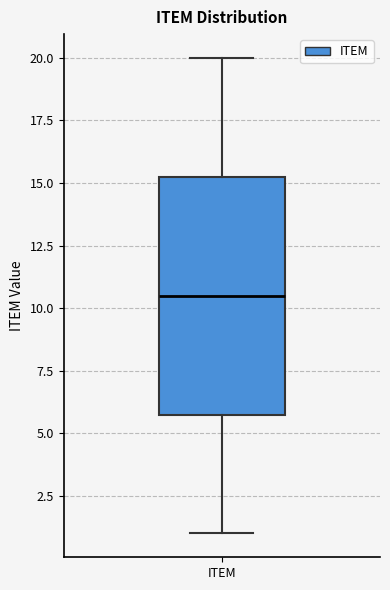

Where does the upper whisker of the box for ITEM end on the y-axis? The values are not printed on the chart, so give them approximately, as read against the axis.

20.0